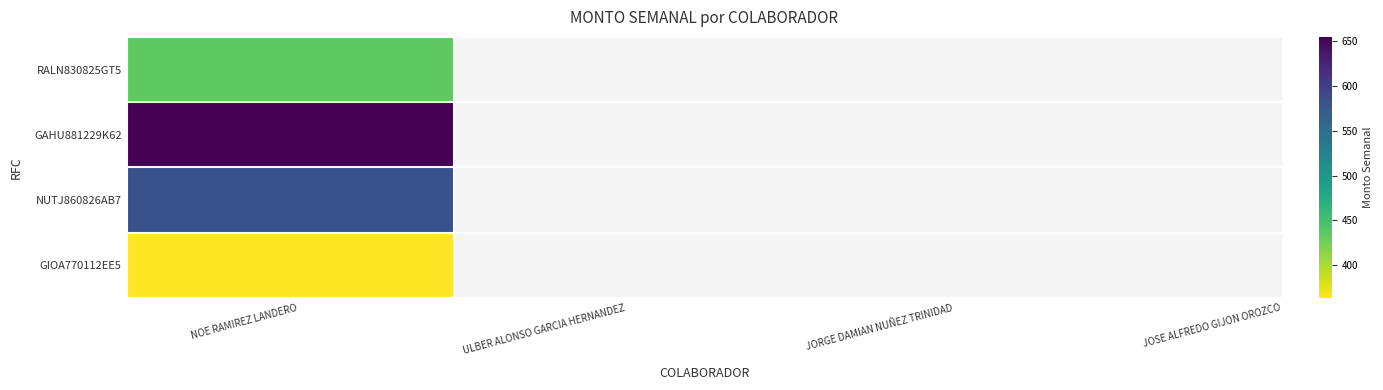

Which series has the largest range (max minus min)?

RALN830825GT5